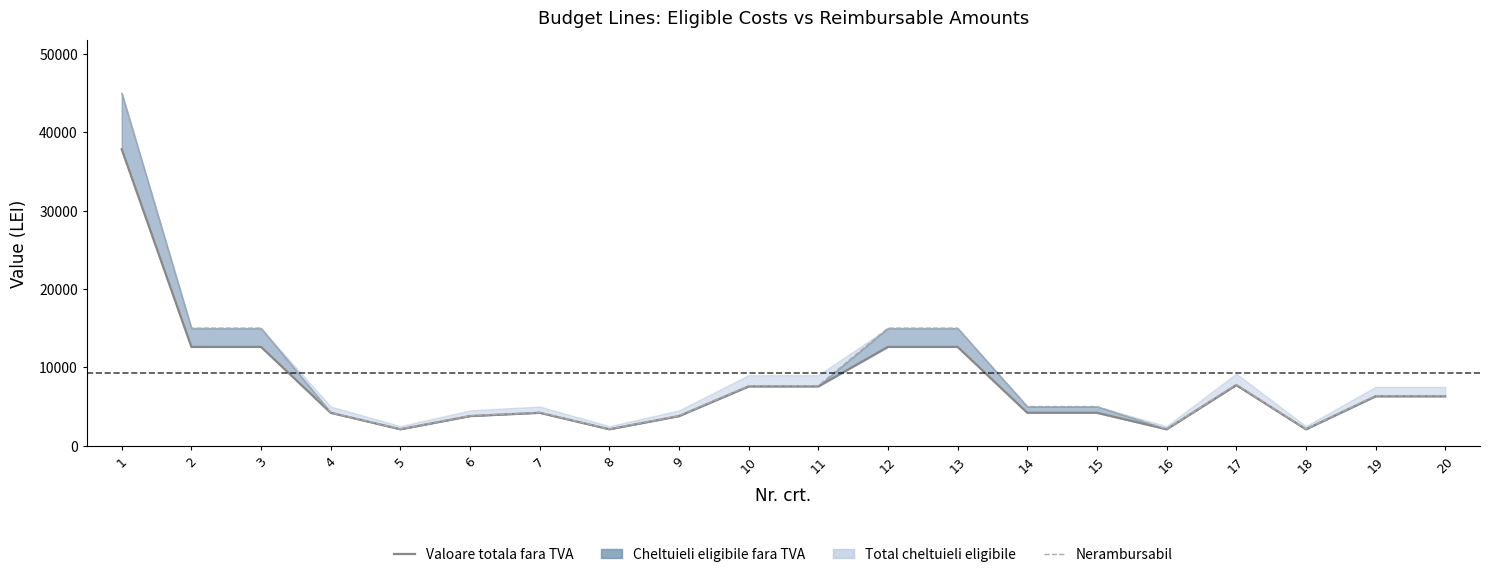

What is the minimum value for Nerambursabil?

2125.0